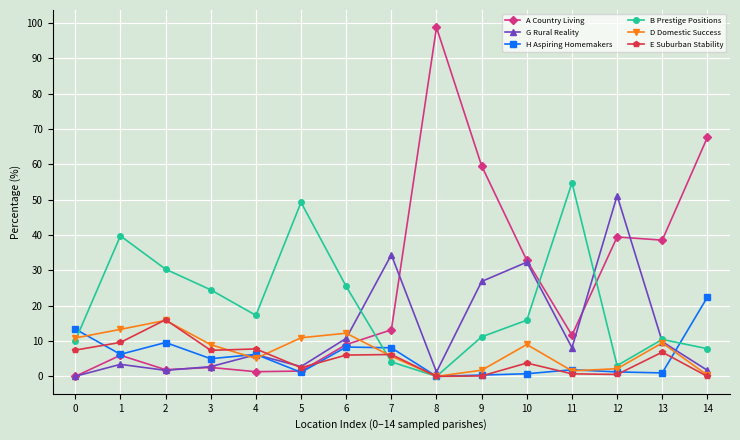

Which label corresponds to the largest value in the chart?

8